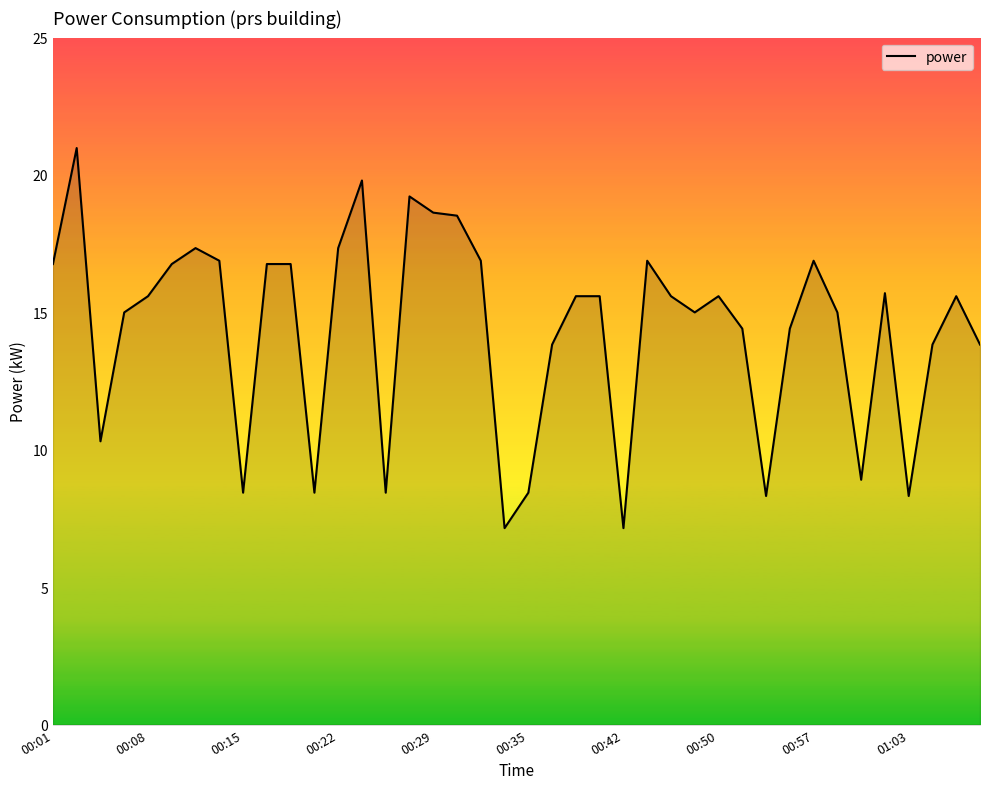

Reading left to right, what are all the values shown in this chart?

16.8	21.0	10.3	15.0	15.6	16.8	17.3	16.9	8.4	16.8	16.8	8.4	17.3	19.8	8.4	19.2	18.6	18.5	16.9	7.2	8.4	13.8	15.6	15.6	7.2	16.9	15.6	15.0	15.6	14.4	8.3	14.4	16.9	15.0	8.9	15.7	8.3	13.8	15.6	13.8